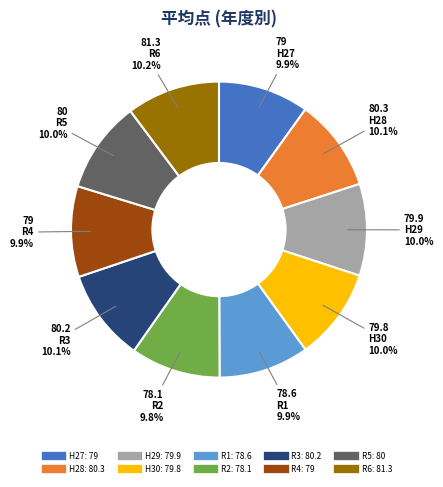

What is the ratio of the value at R1 to the value at H30?

1.0